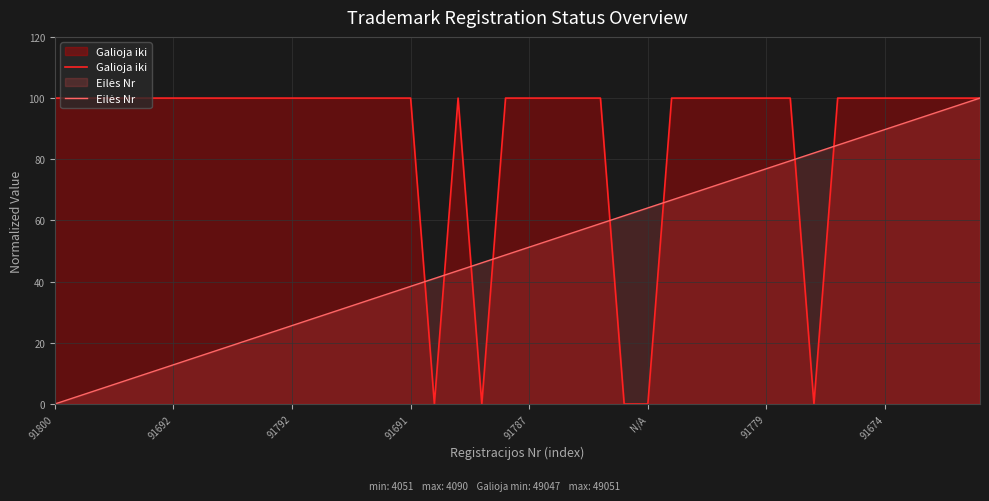

What is the greatest value displayed?

100.0